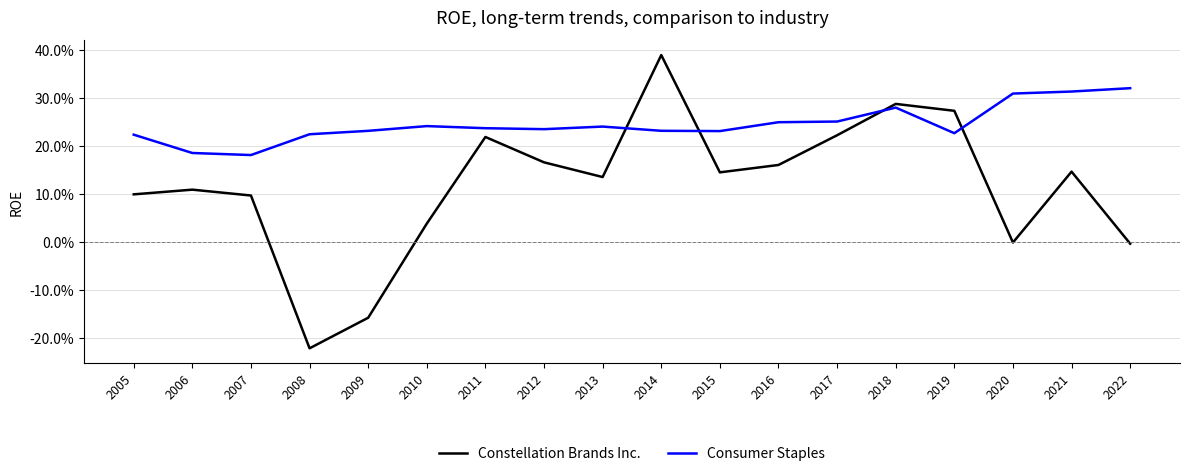

Rank the categories by Constellation Brands Inc. value from lowest to highest.

2008, 2009, 2022, 2020, 2010, 2007, 2005, 2006, 2013, 2015, 2021, 2016, 2012, 2011, 2017, 2019, 2018, 2014